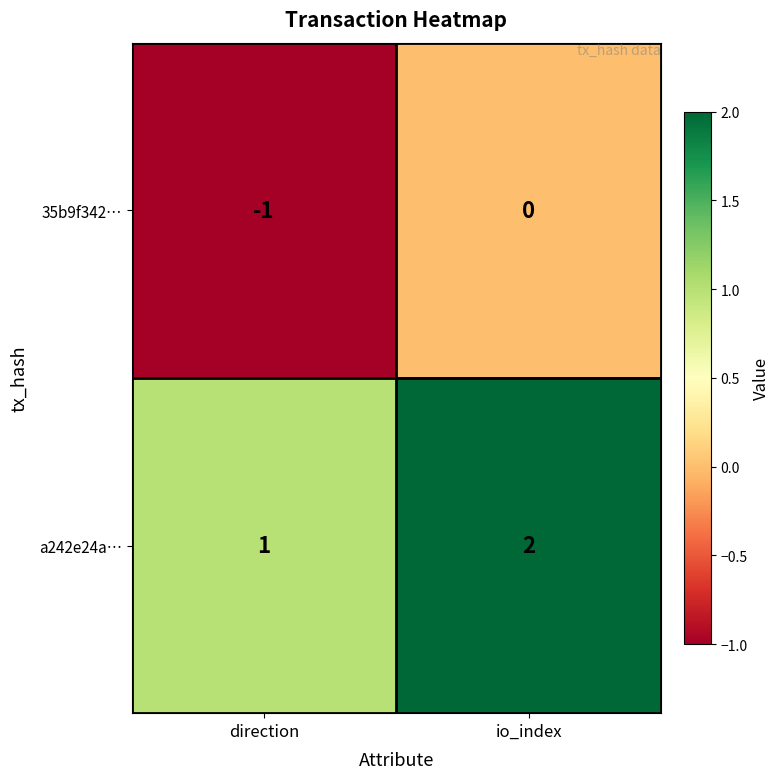

What is the sum of the a242e24a… values at direction and io_index?

3